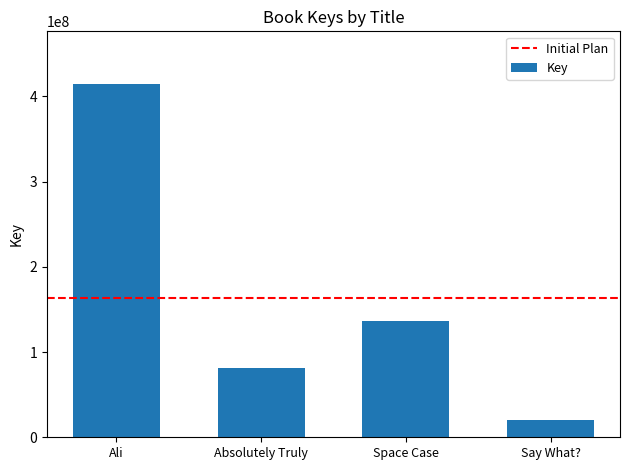

What is the sum of the values at Space Case and Say What??

156502680